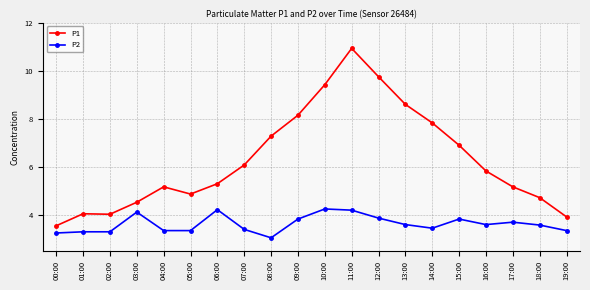

What is the label of the 10th point from the right?

10:00